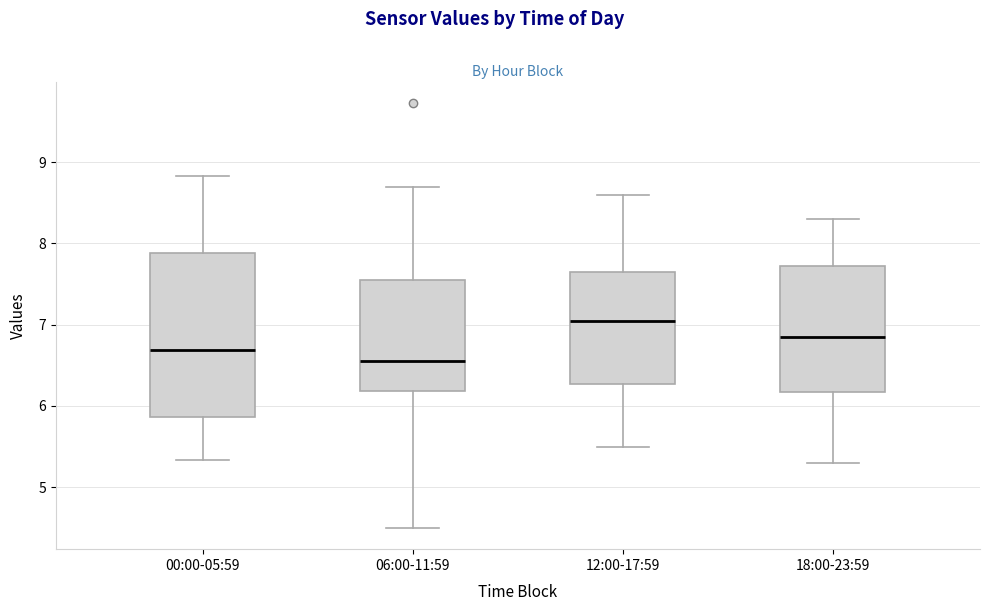

Reading left to right, transcribe this box plot: for each box, give where its median line is, the range the box spans, and where its two whiskers end, as read against the y-axis. The values are not printed on the chart, so give them approximately, as read against the axis.

00:00-05:59: median 6.7, box 5.9 to 7.9, whiskers 5.3 to 8.8
06:00-11:59: median 6.6, box 6.2 to 7.5, whiskers 4.5 to 8.7
12:00-17:59: median 7.1, box 6.3 to 7.7, whiskers 5.5 to 8.6
18:00-23:59: median 6.9, box 6.2 to 7.7, whiskers 5.3 to 8.3